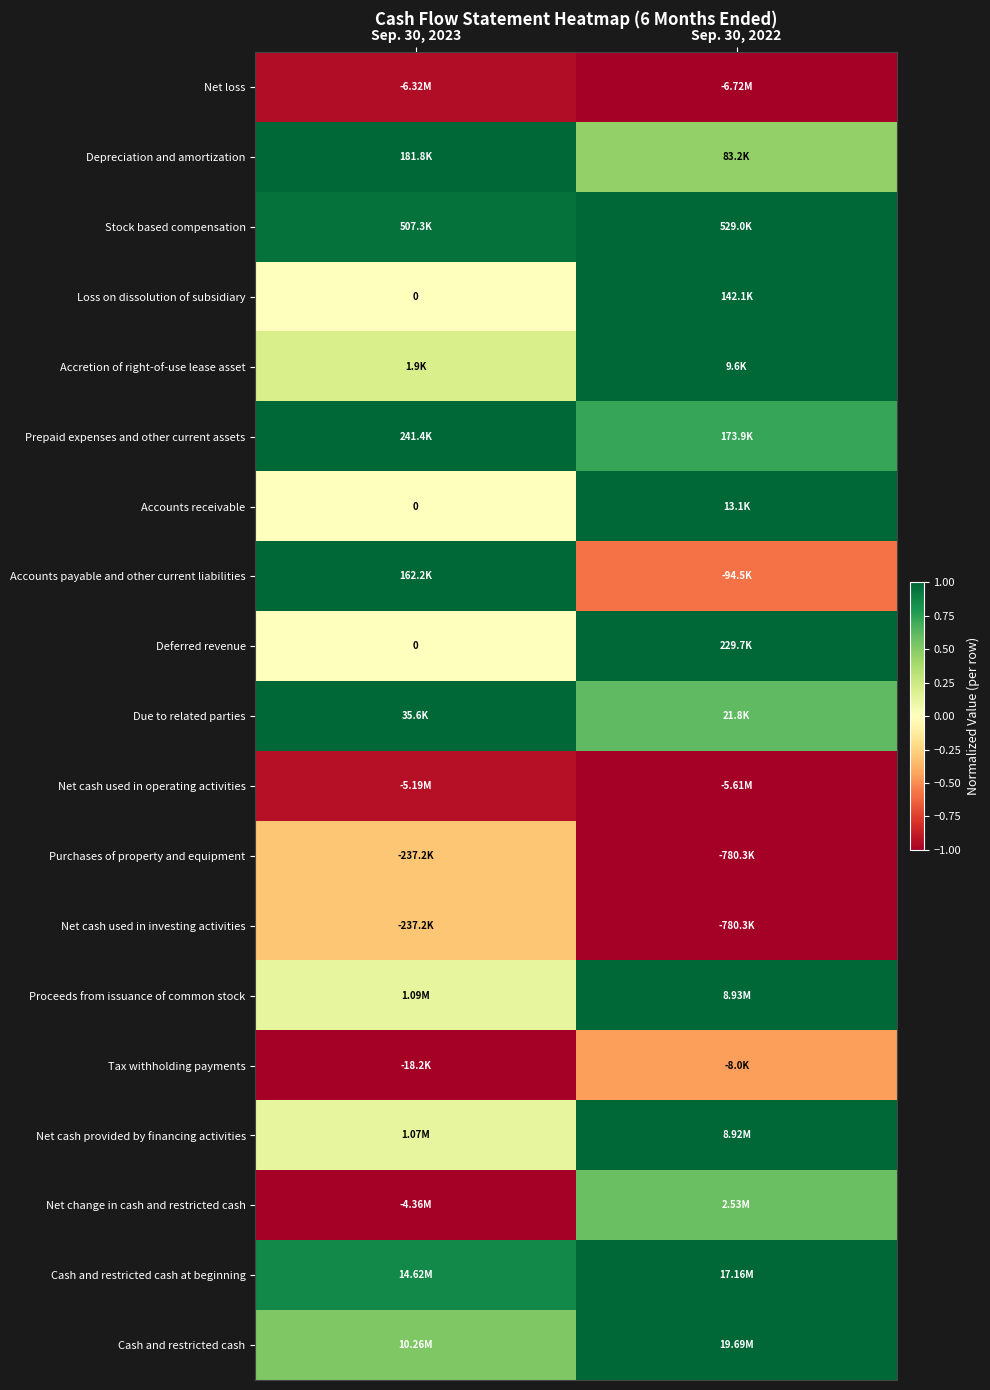

At which label does Net loss reach its peak?

Sep. 30, 2023